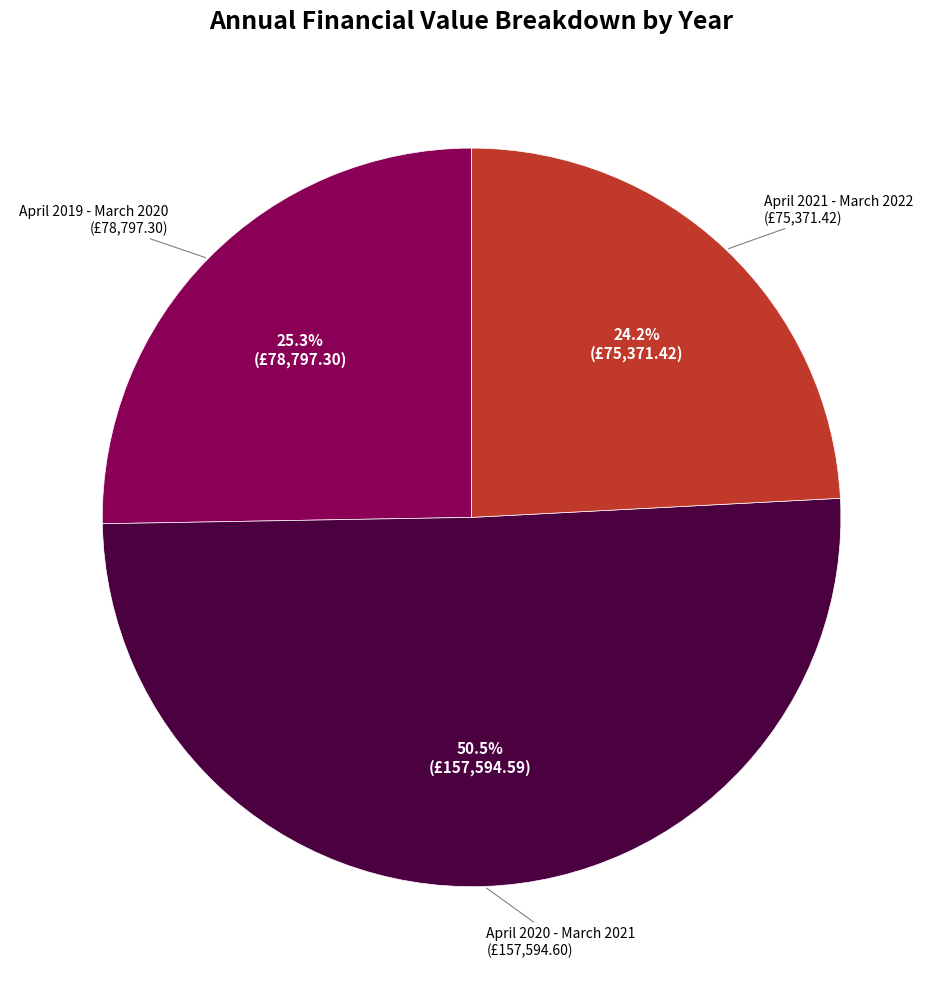

Is there a majority slice in this chart?

Yes